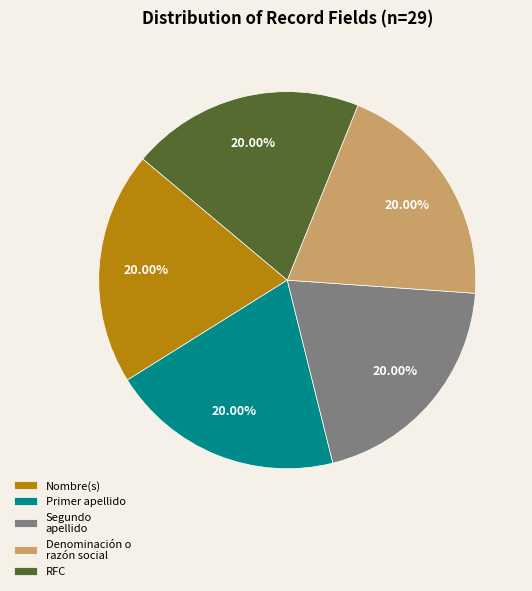

Do Nombre(s) and Segundo apellido together represent more than half of the pie?

No